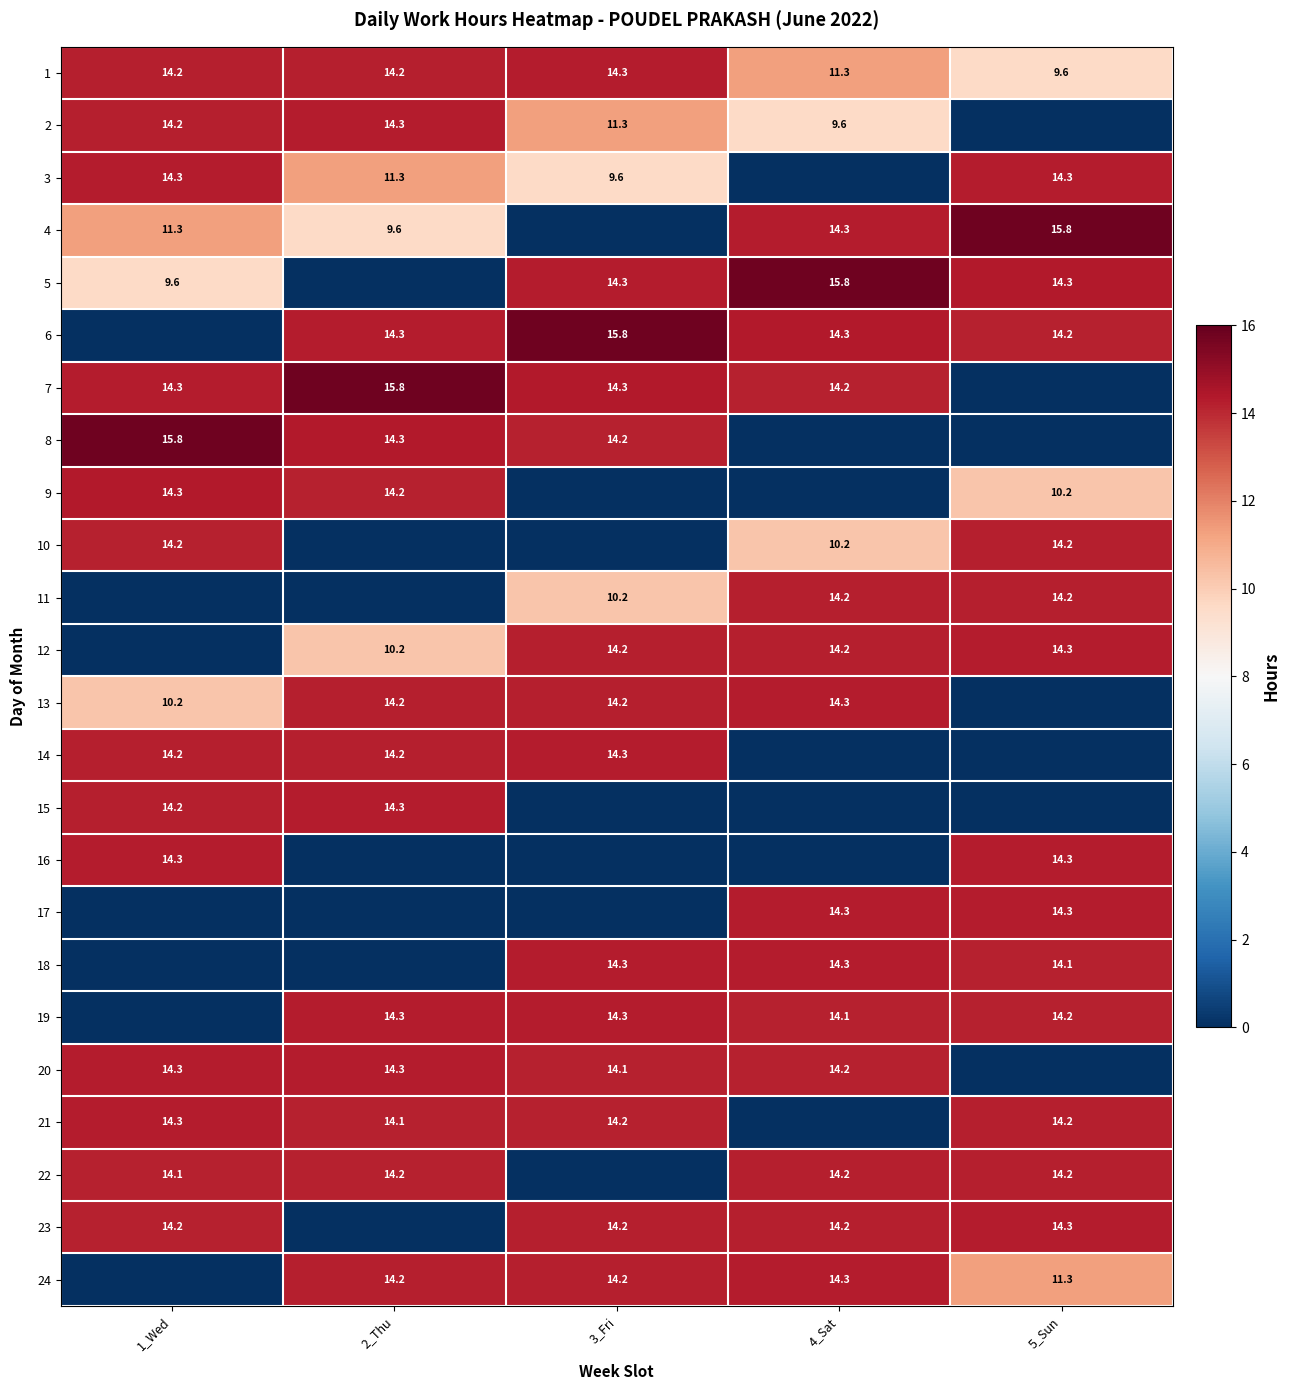

How many series are shown in this chart?

24